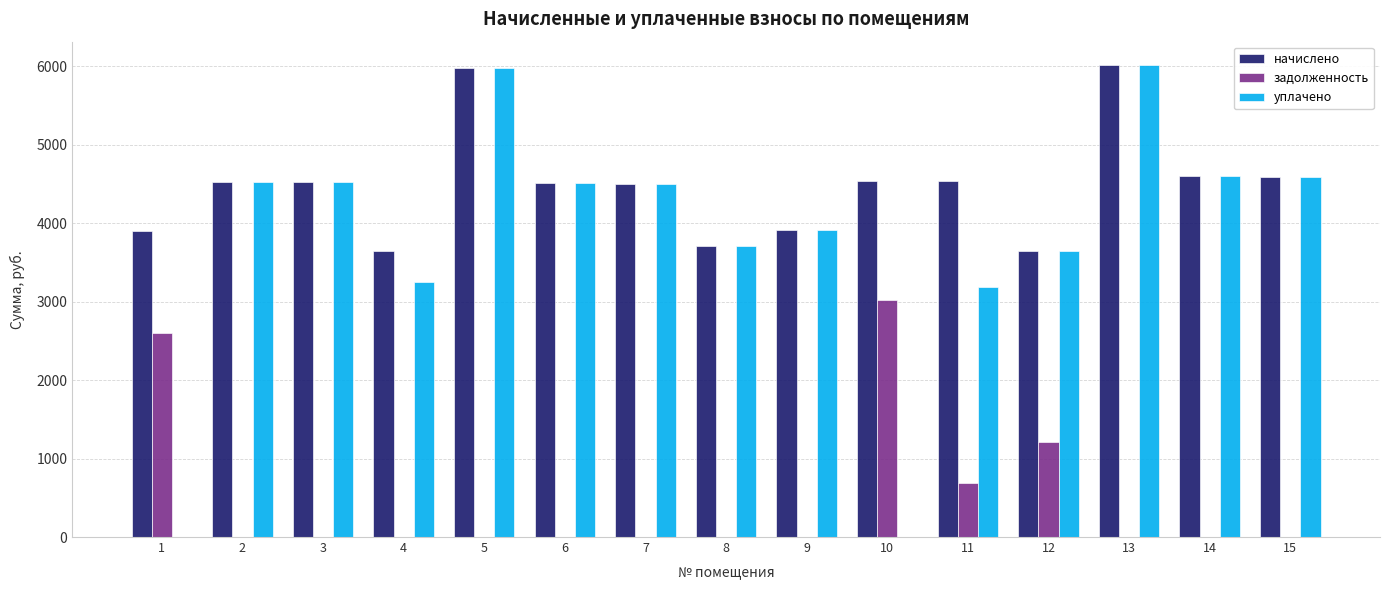

What is the maximum value shown in the chart?

6013.4